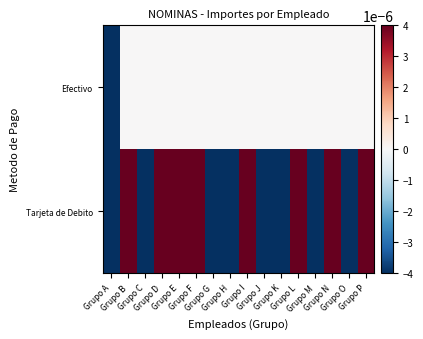

Count the number of categories in the chart.

16